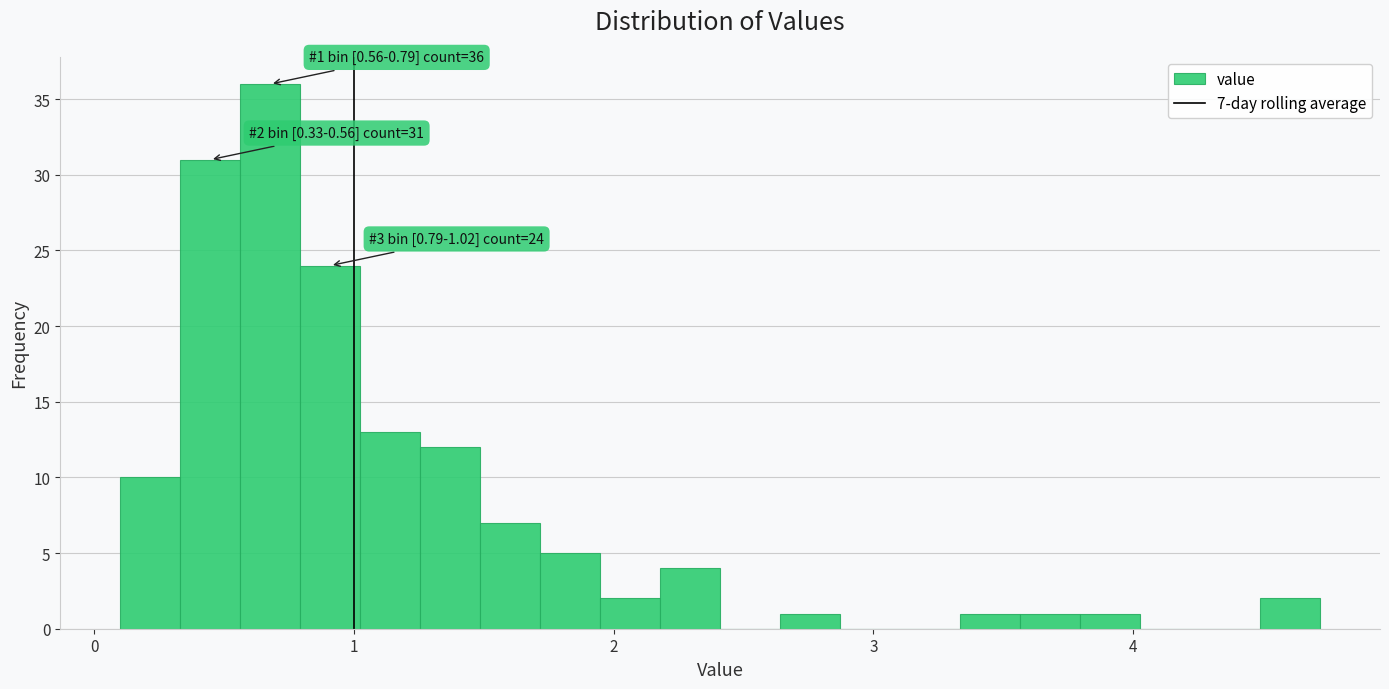

Around what value on the x-axis is the tallest bar? Give the approximate position of its centre, as read against the axis.

0.7